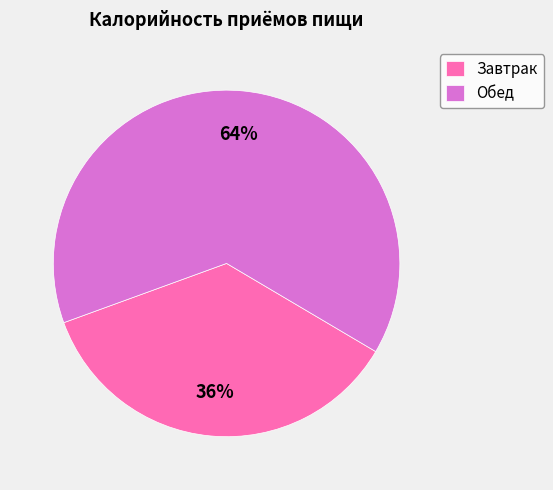

Is Завтрак the majority of the pie?

No